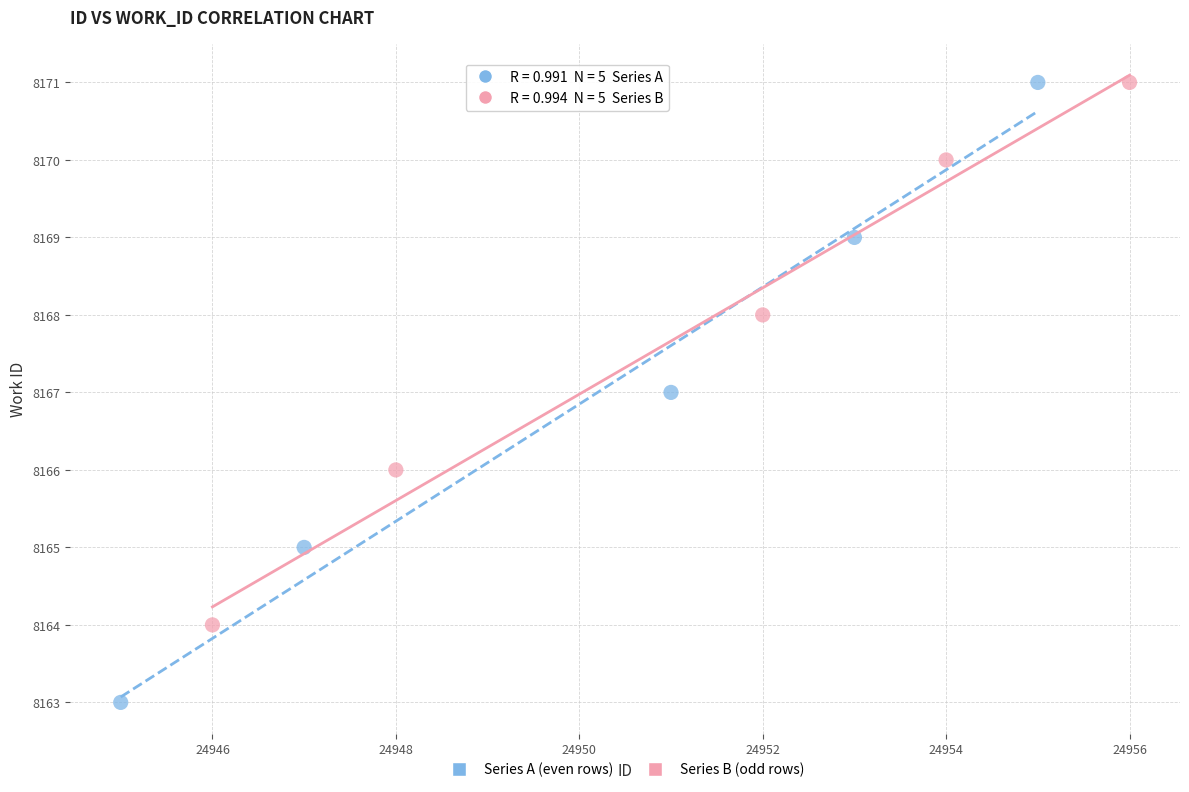

Which series has the widest spread of Y values?

Series A (even rows)